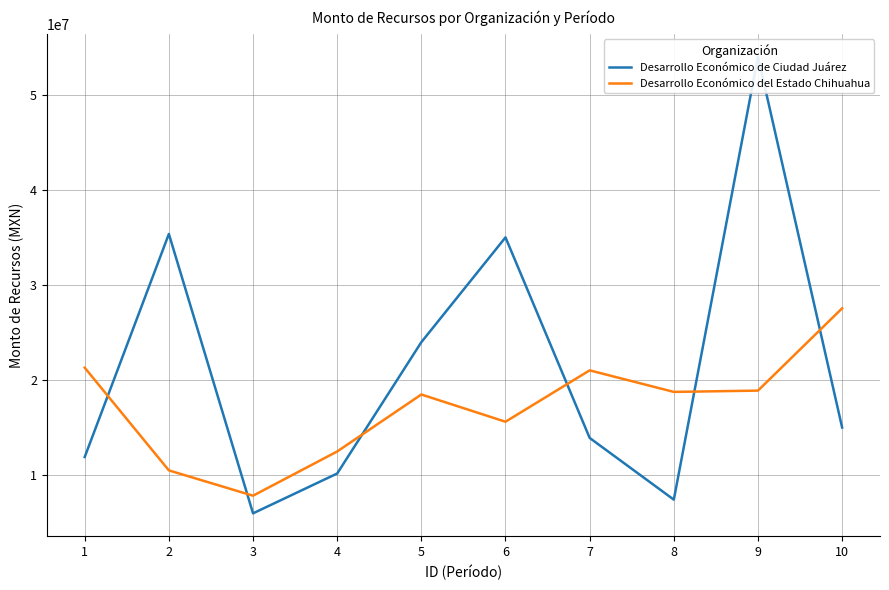

True or false: Desarrollo Económico de Ciudad Juárez and Desarrollo Económico del Estado Chihuahua cross at least once.

True